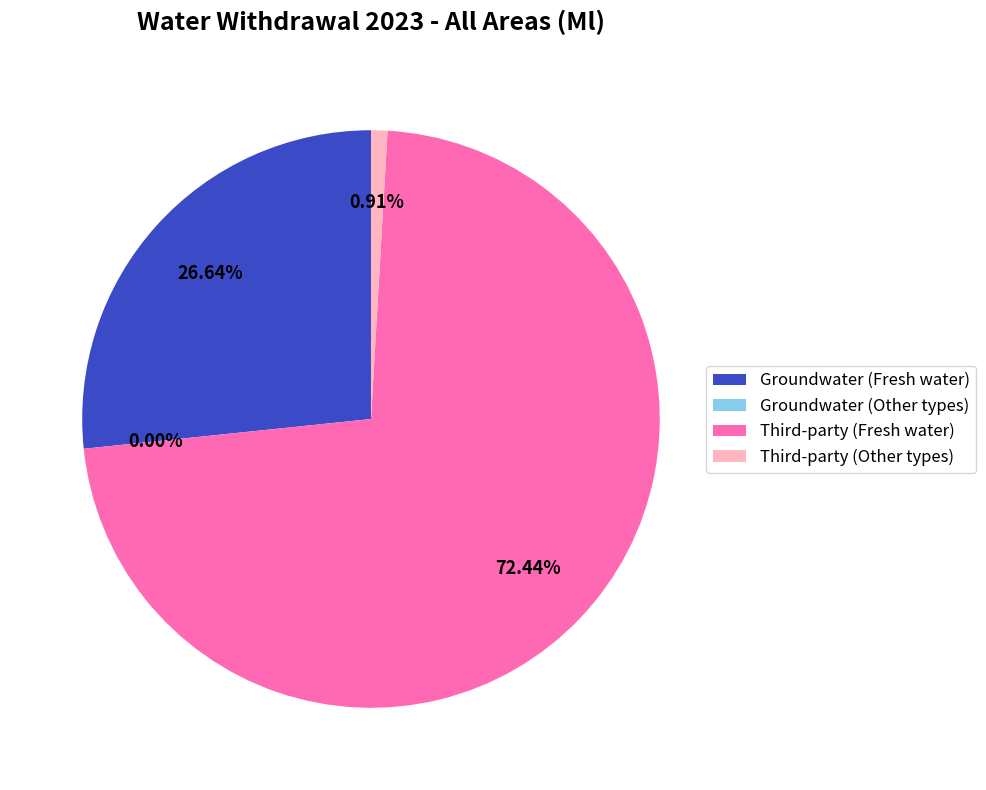

What portion of the pie excludes Groundwater (Fresh water)?

73.4%